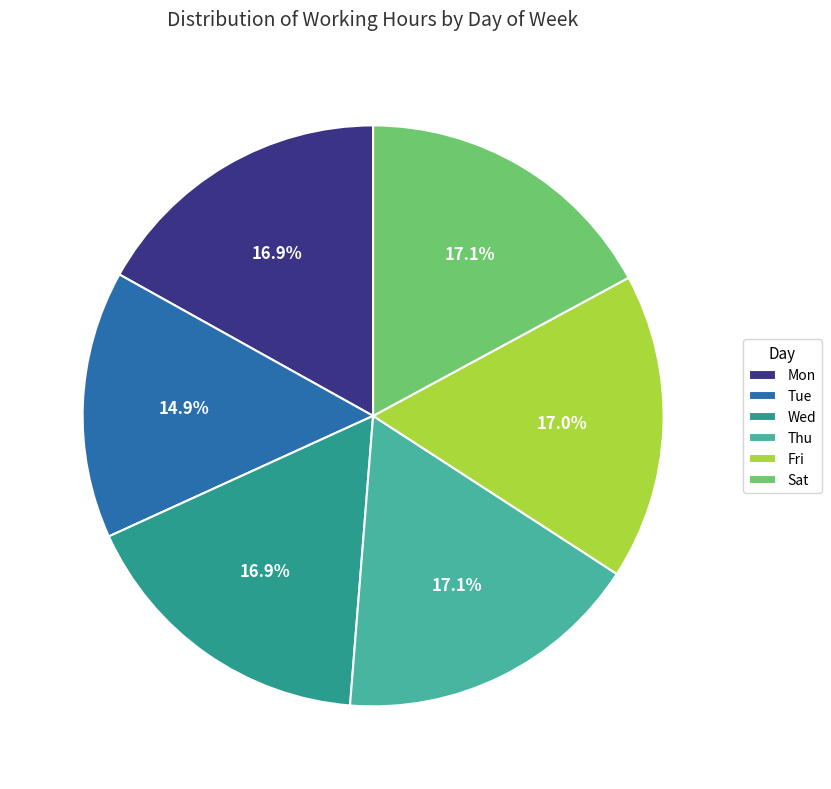

How many segments does this pie chart have?

6